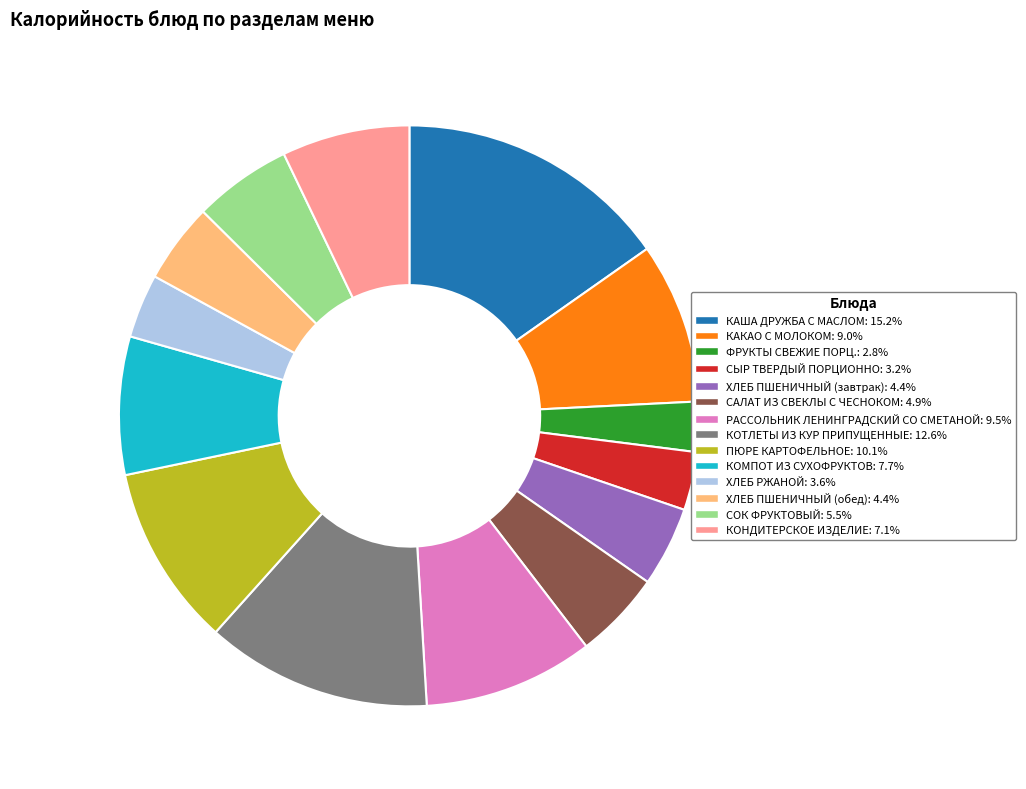

Does any single category account for the majority?

No